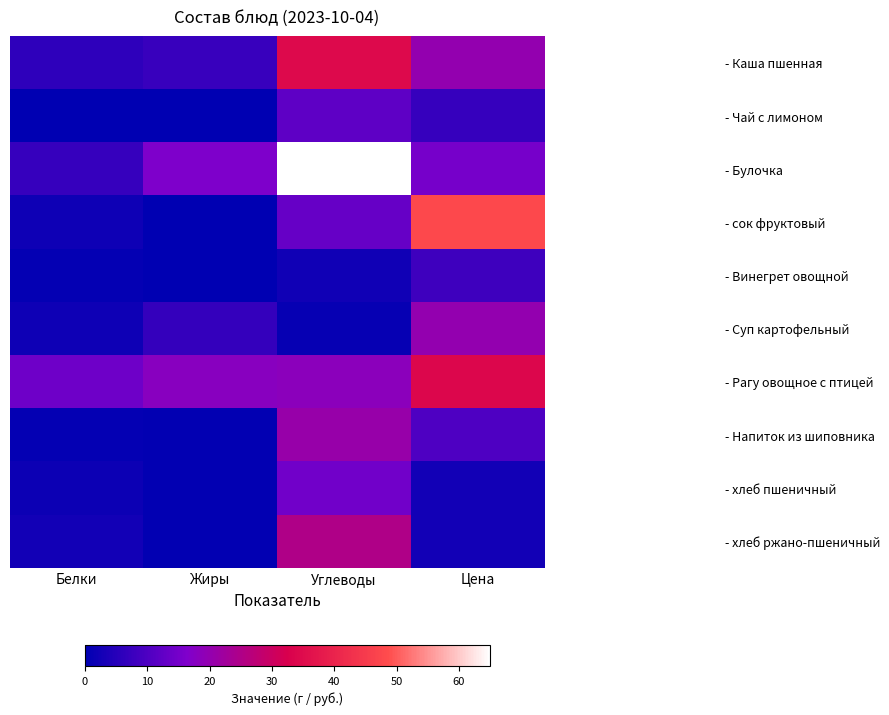

At Жиры, list the series in order from largest to smallest.

- Рагу овощное с птицей, - Булочка, - Каша пшенная, - Суп картофельный, - хлеб ржано-пшеничный, - хлеб пшеничный, - Напиток из шиповника, - Винегрет овощной, - Чай с лимоном, - сок фруктовый